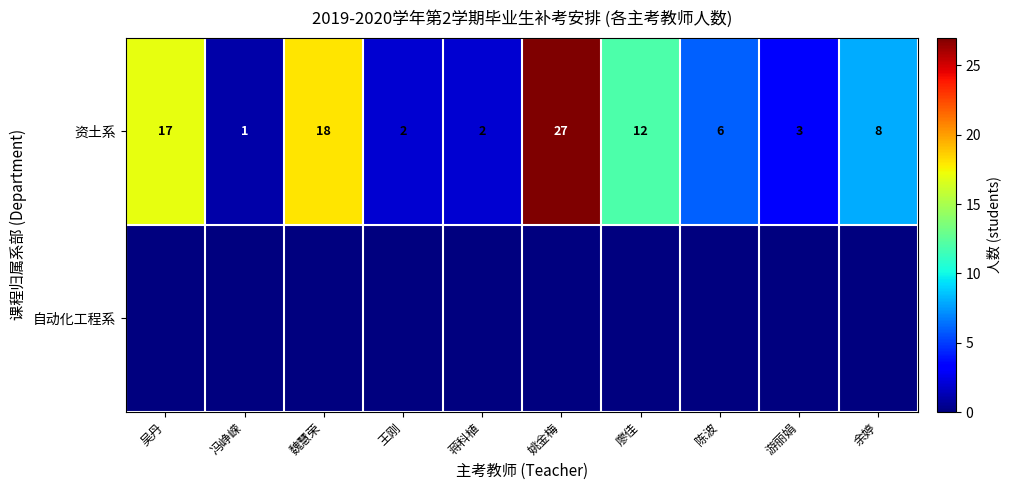

How many data points in 资土系 are less than 8?

5